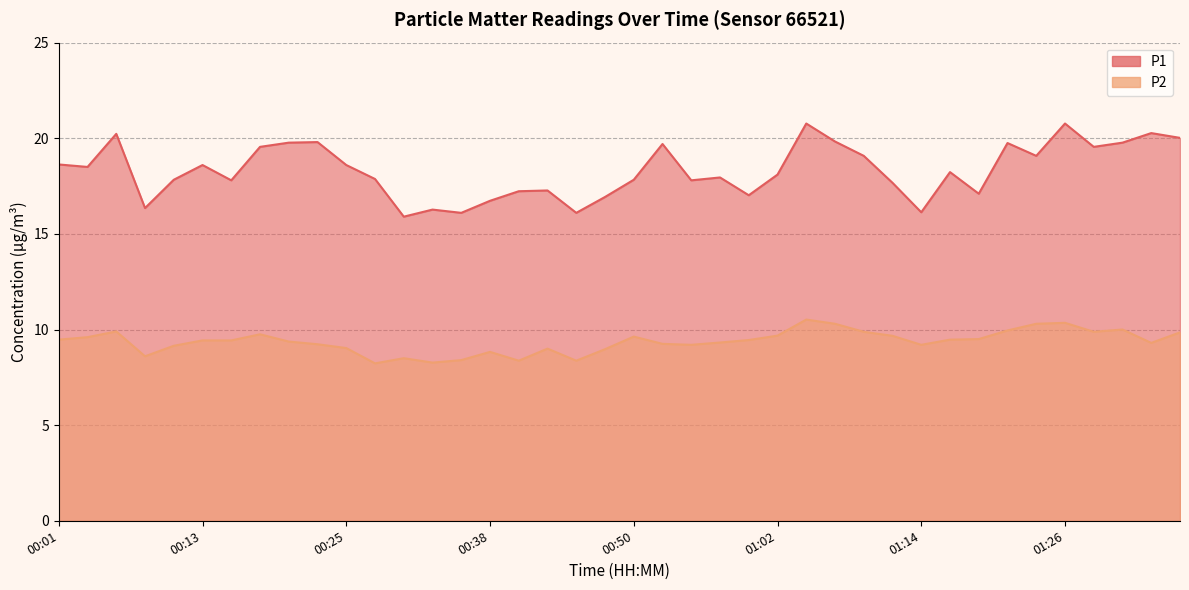

True or false: P2 has more than 1 interior local peaks.

True